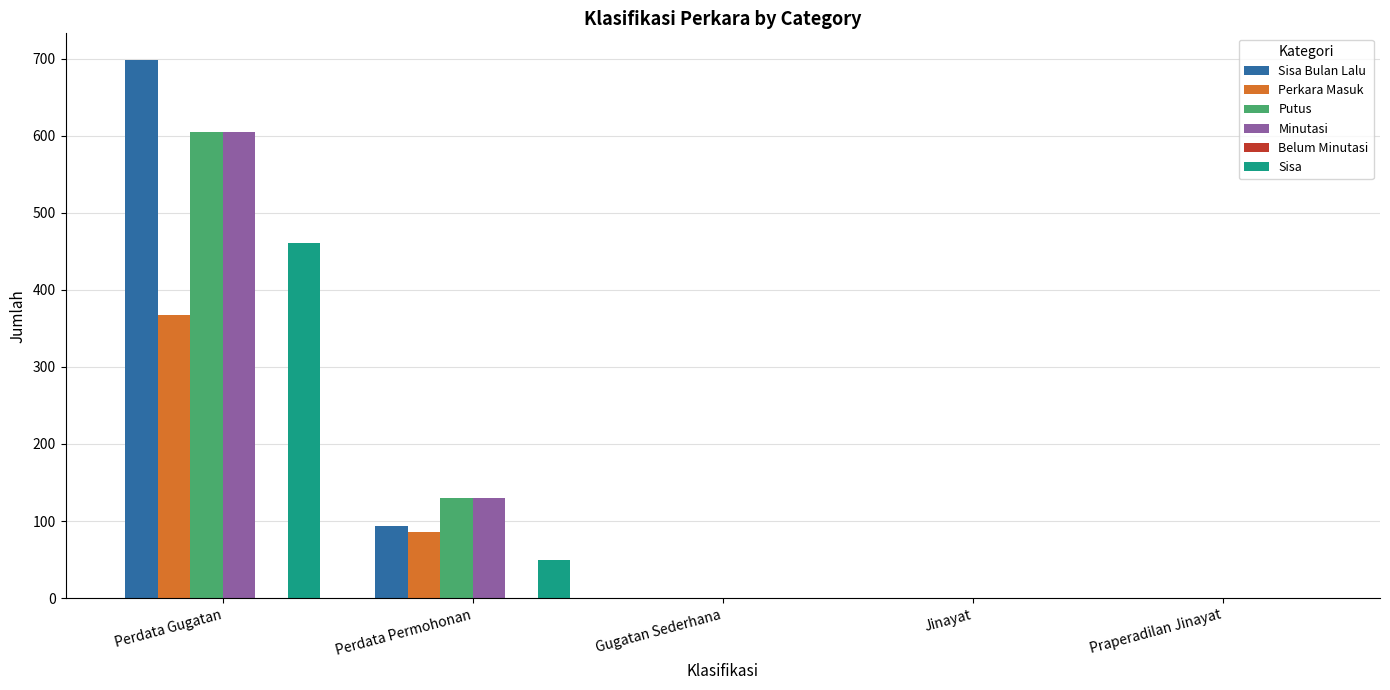

True or false: Perkara Masuk has a value of 211 at Perdata Gugatan.

False